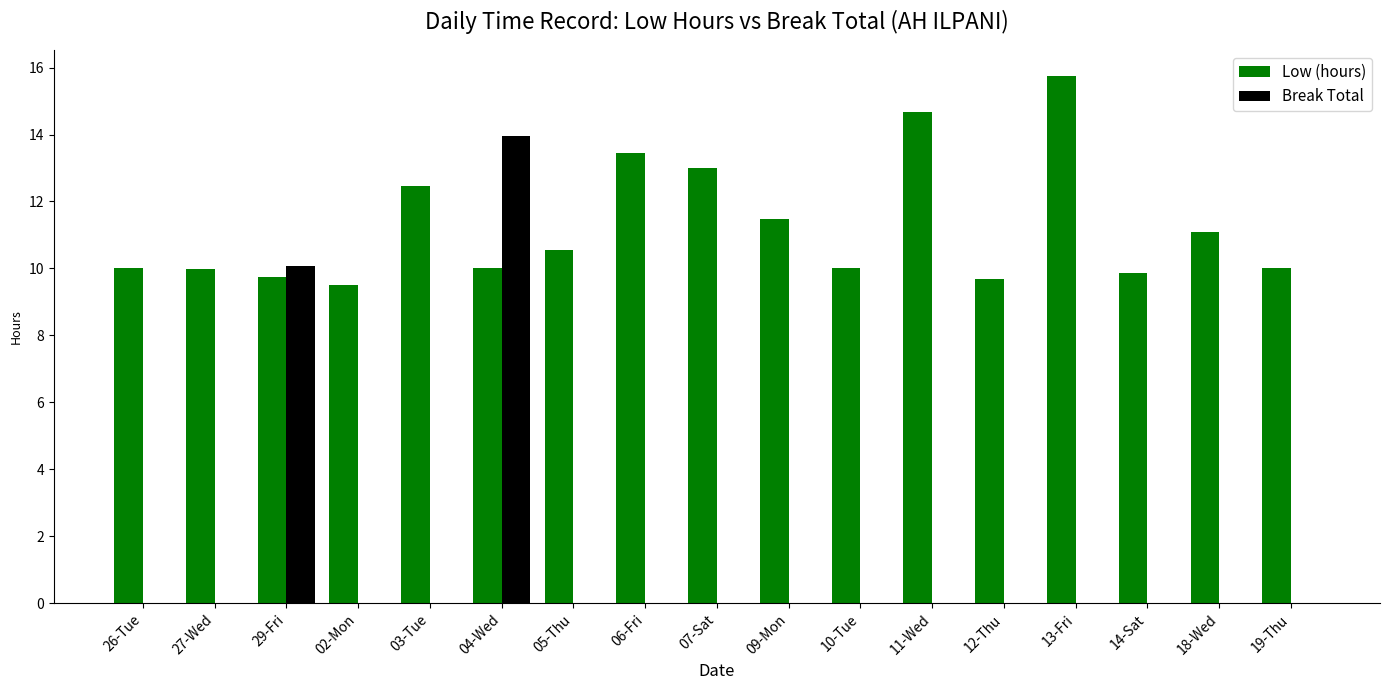

At which label is Break Total closest to 6?

29-Fri